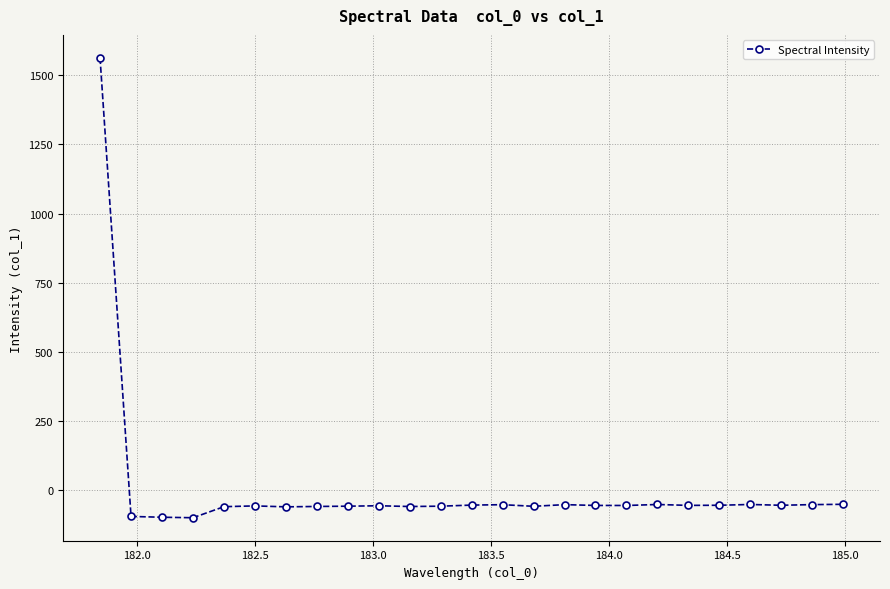

What is the maximum value shown in the chart?

1562.7